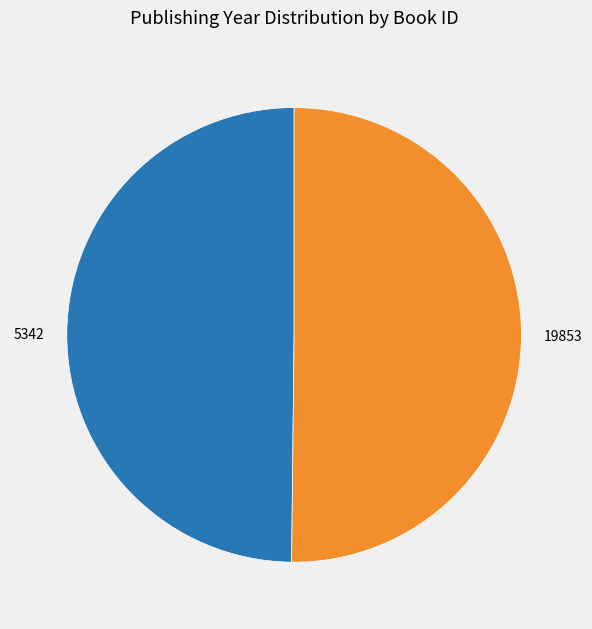

Do 19853 and 5342 together represent more than half of the pie?

Yes